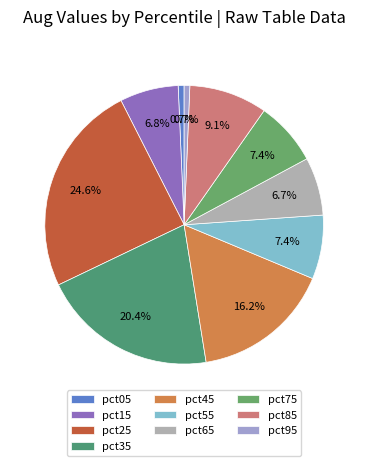

Which category has the smallest portion of the pie?

pct95